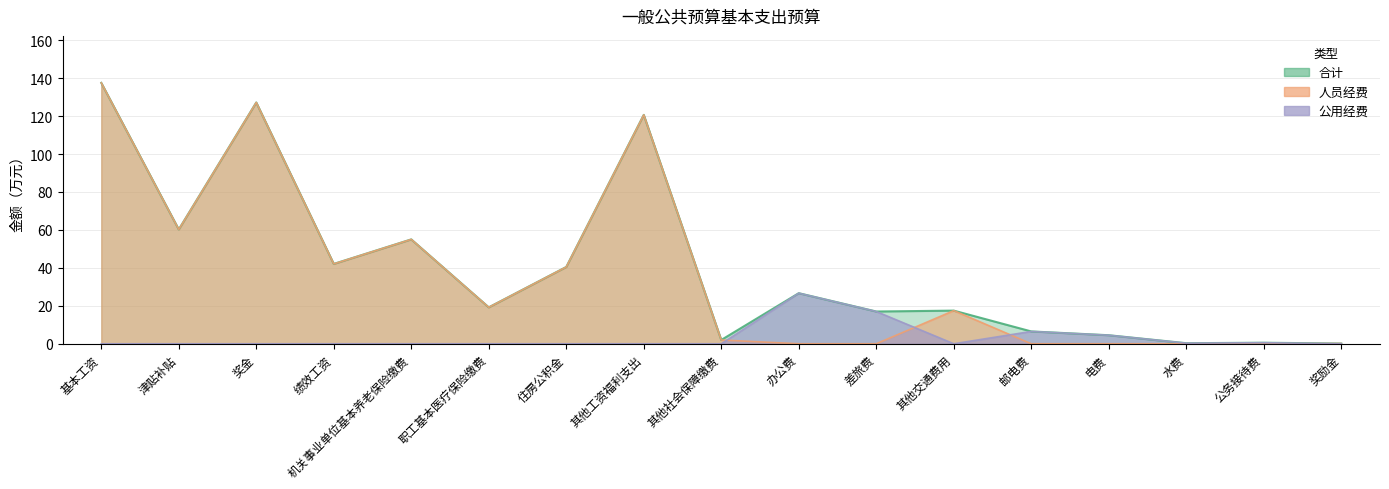

Which series has the largest total across all categories?

合计